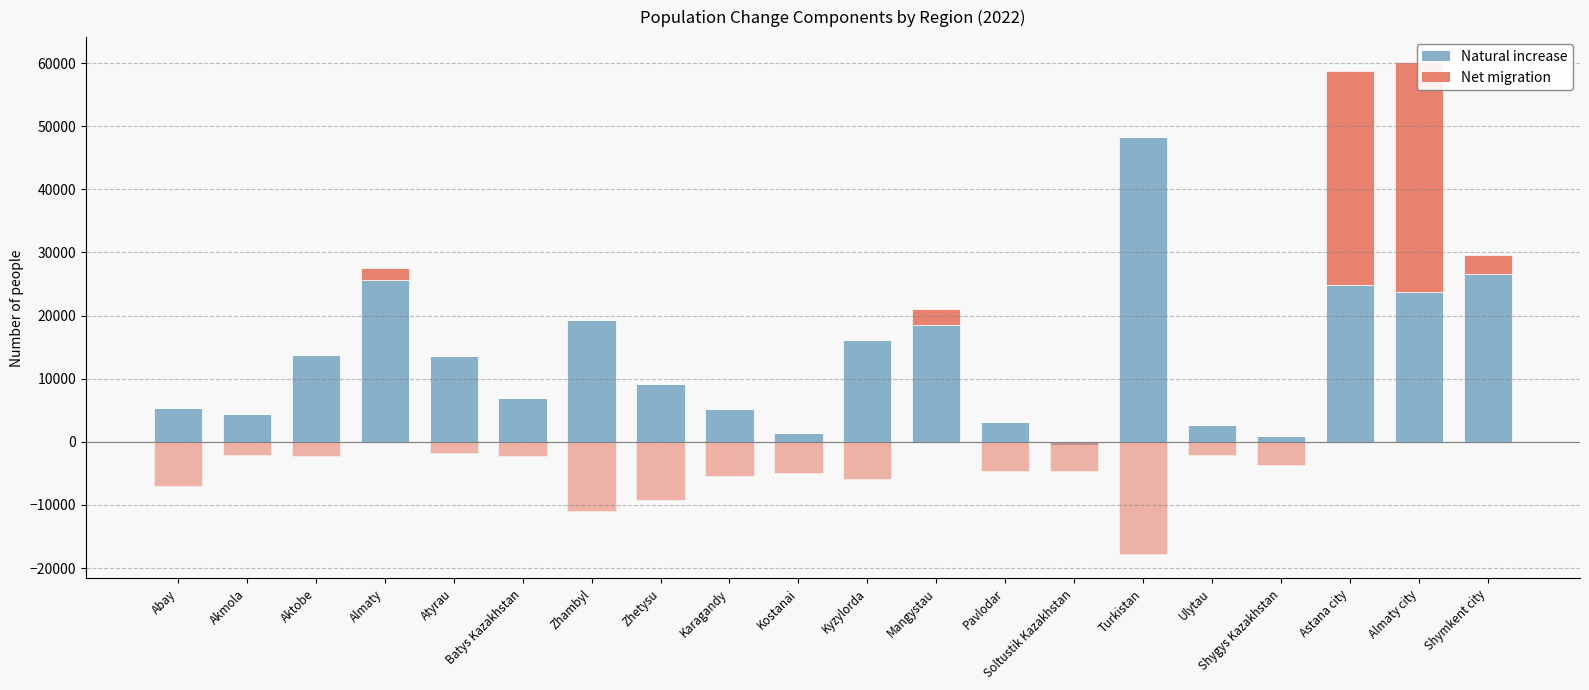

How many values in the Net migration (positive) series exceed 0?

5